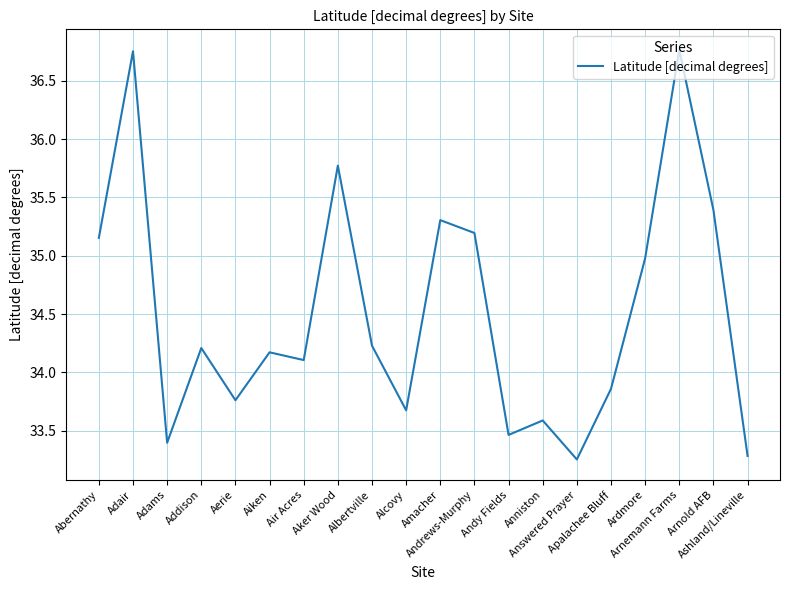

What position from the right is Apalachee Bluff?

5